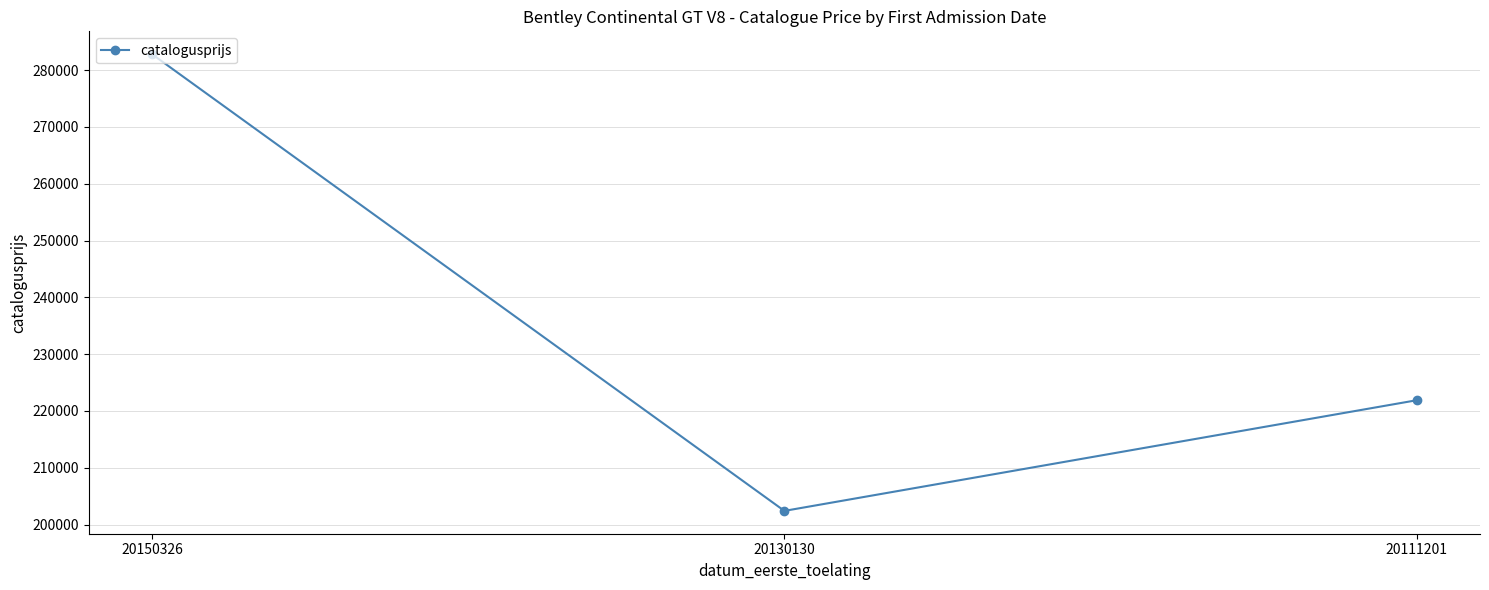

Reading right to left, transcribe all the data shown in this chart.

20111201=221890	20130130=202408	20150326=282813